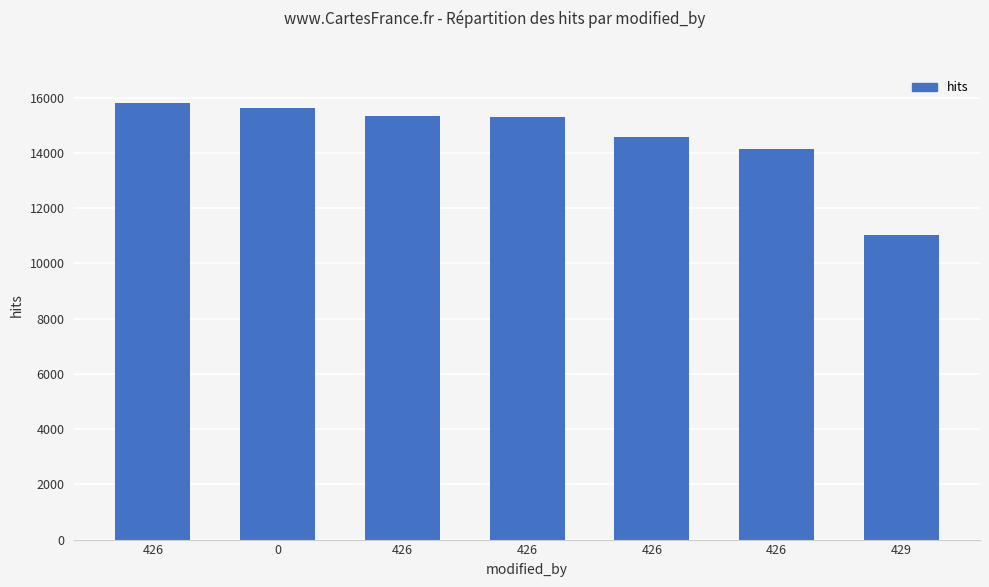

How many bars are there in total?

7